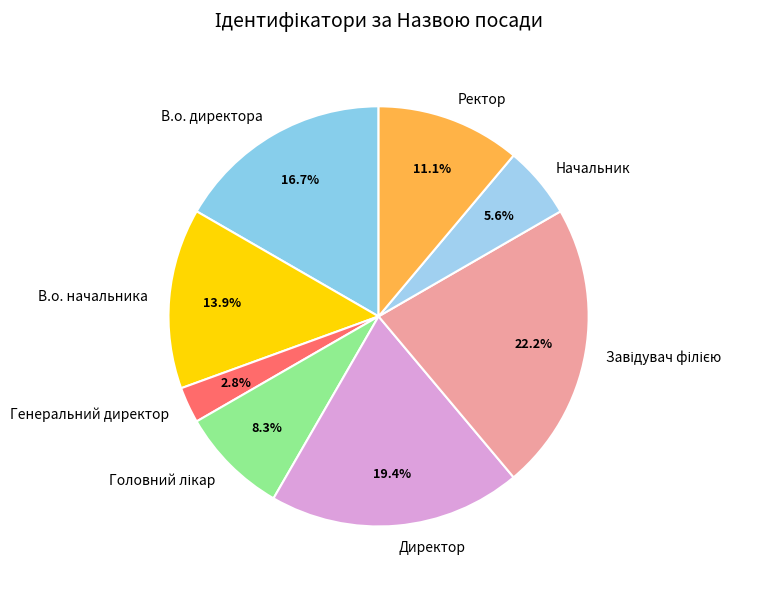

Count the number of slices in the pie.

8